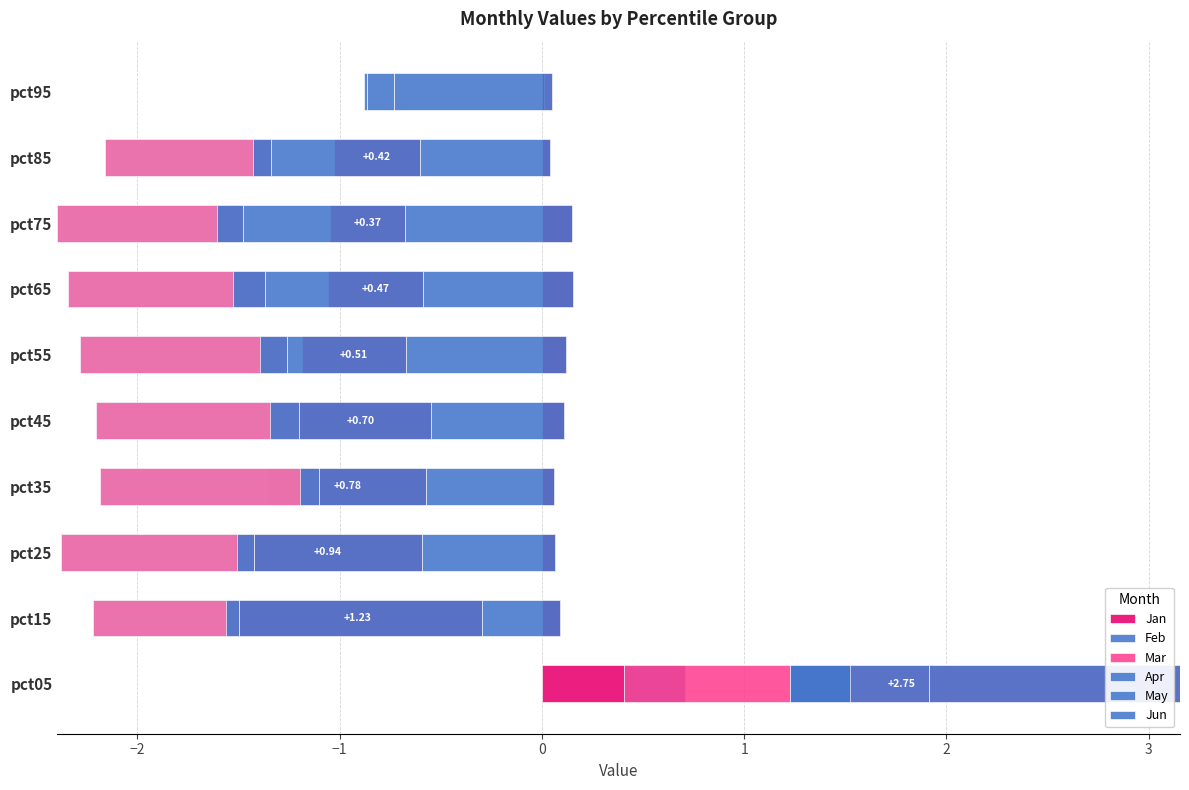

What is the label of the 2nd bar from the right?

8